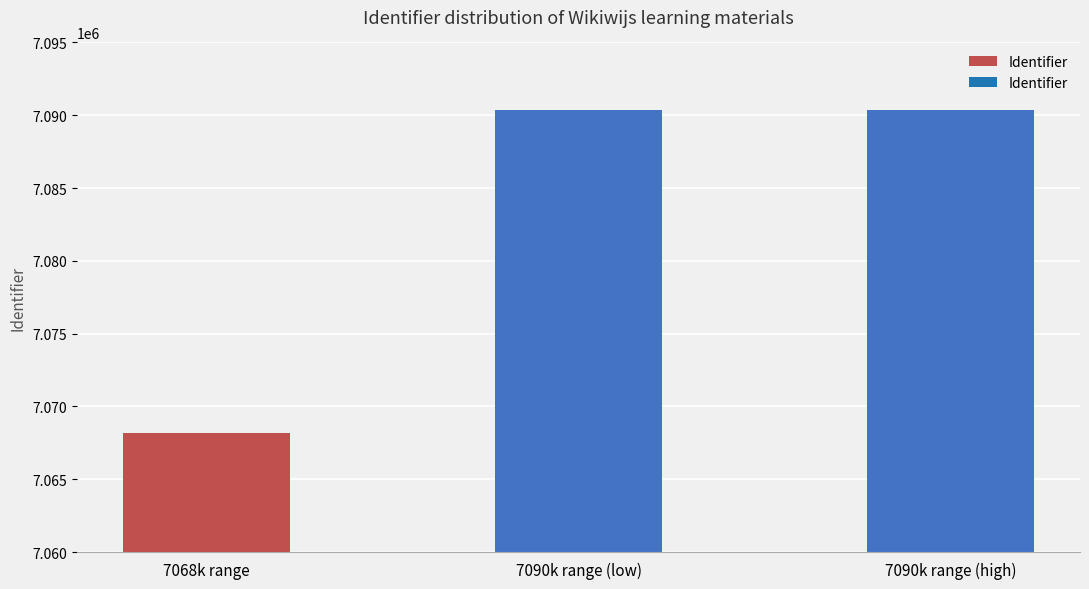

What is the label of the 2nd bar from the left?

7090k range (low)